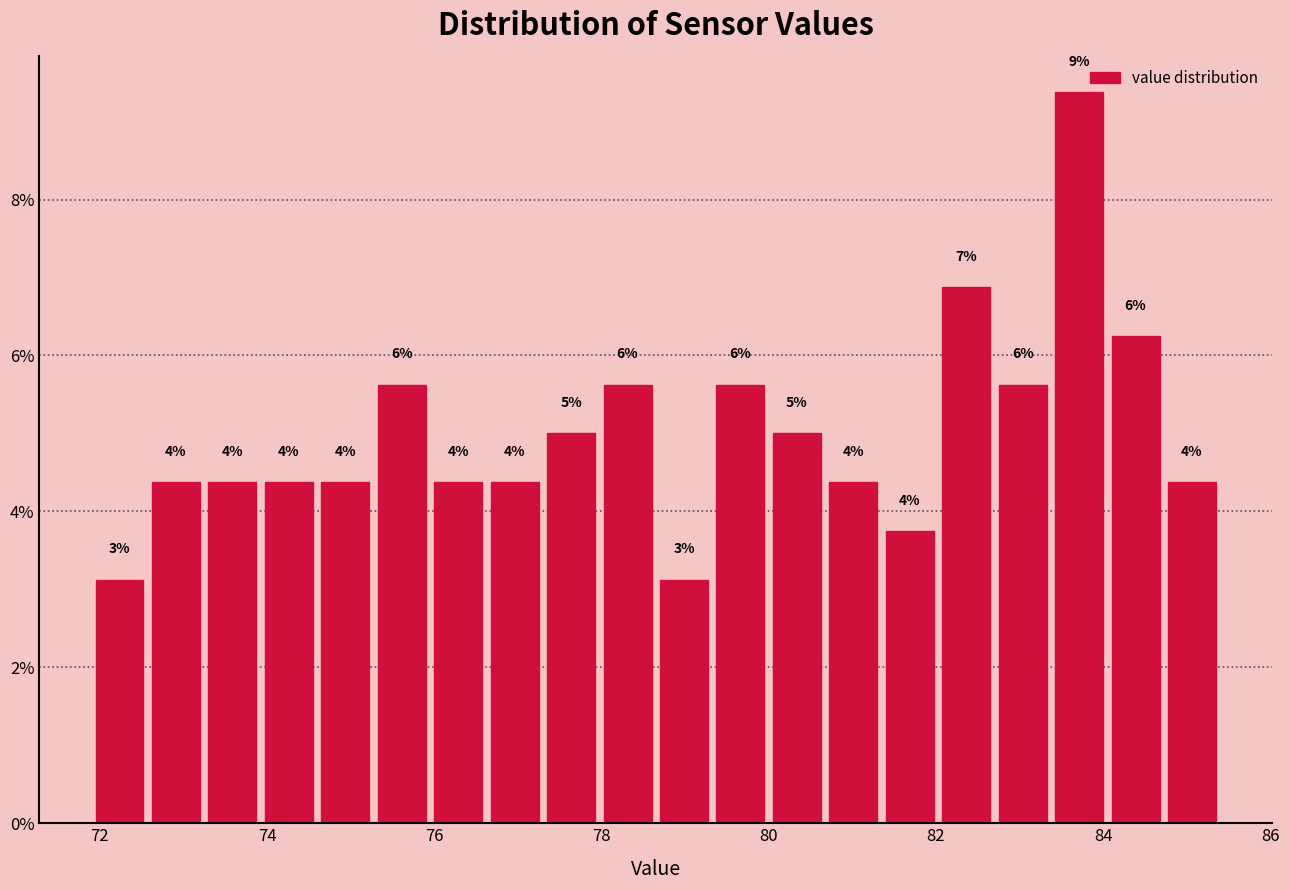

Read against the x-axis, roughly where is the centre of the tallest bar?

83.8